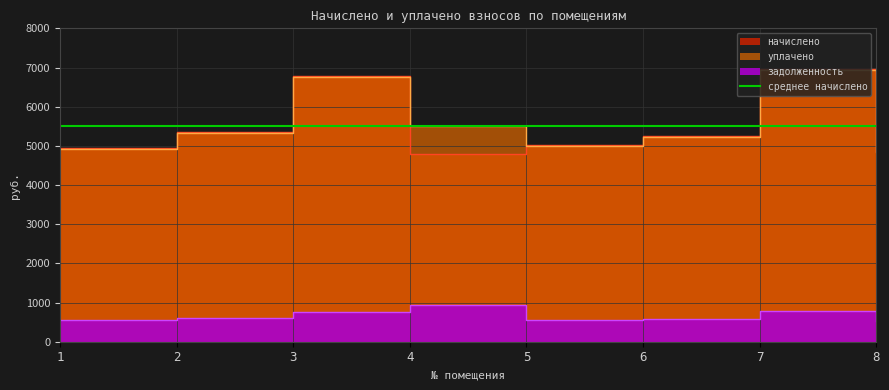

At which category is the sum across all series the highest?

7